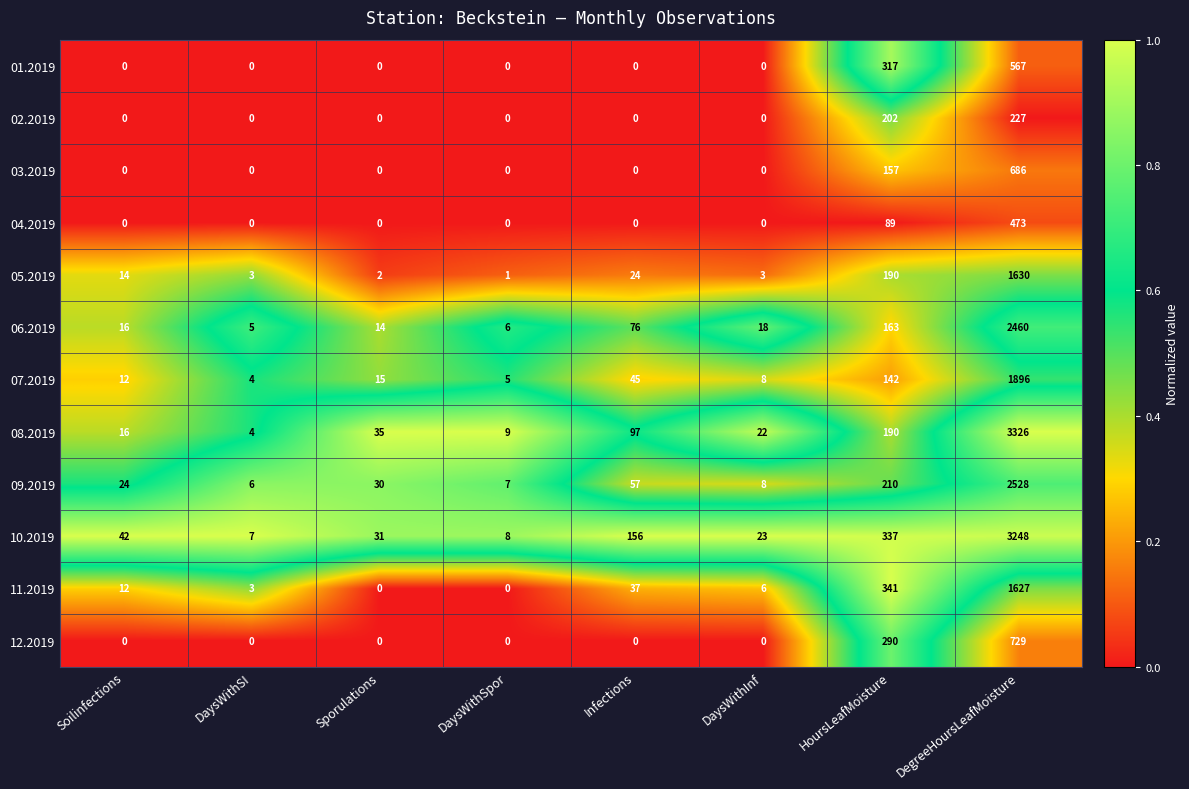

Which category has the highest value in the 12.2019 series?

DegreeHoursLeafMoisture